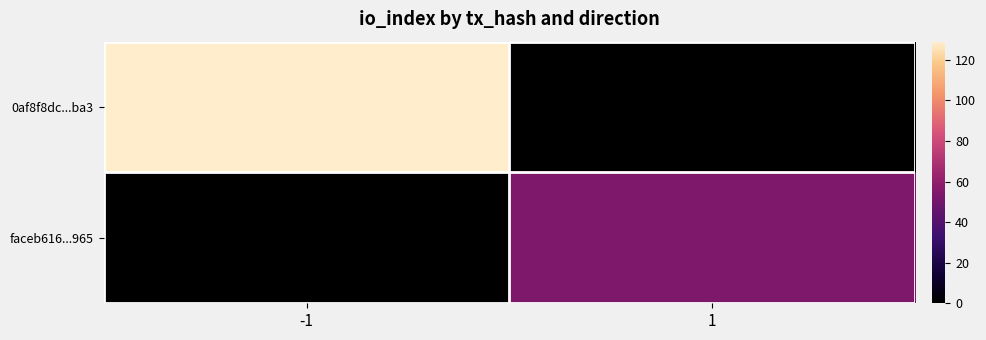

At -1, list the series in order from smallest to largest.

faceb616...965, 0af8f8dc...ba3